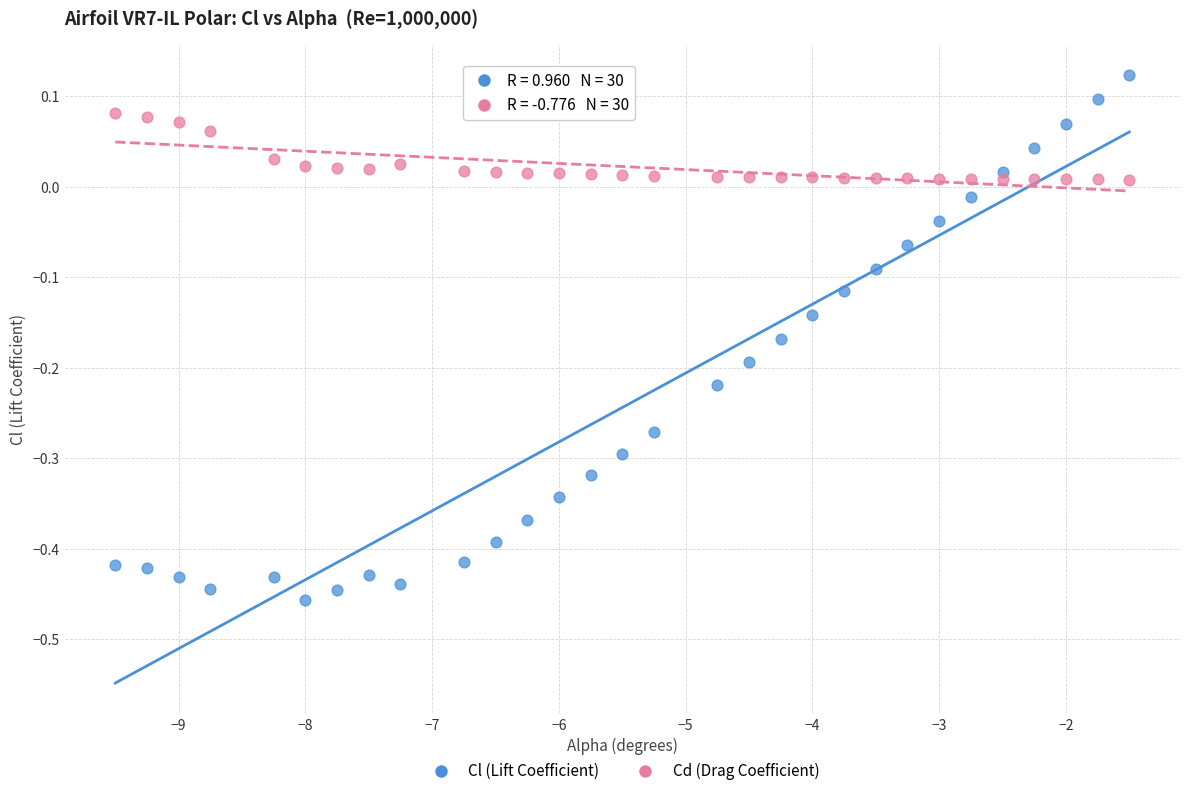

Which series contains the highest Y value?

Cl (Lift Coefficient)